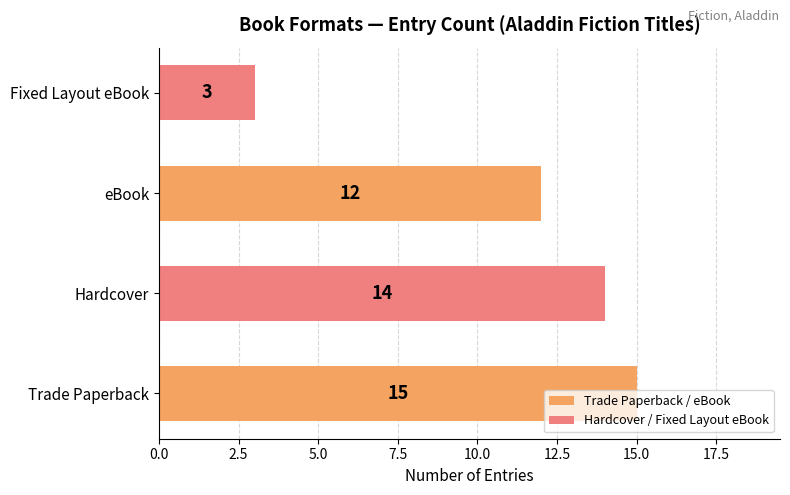

List the labels in order of value, largest first.

Trade Paperback, Hardcover, eBook, Fixed Layout eBook